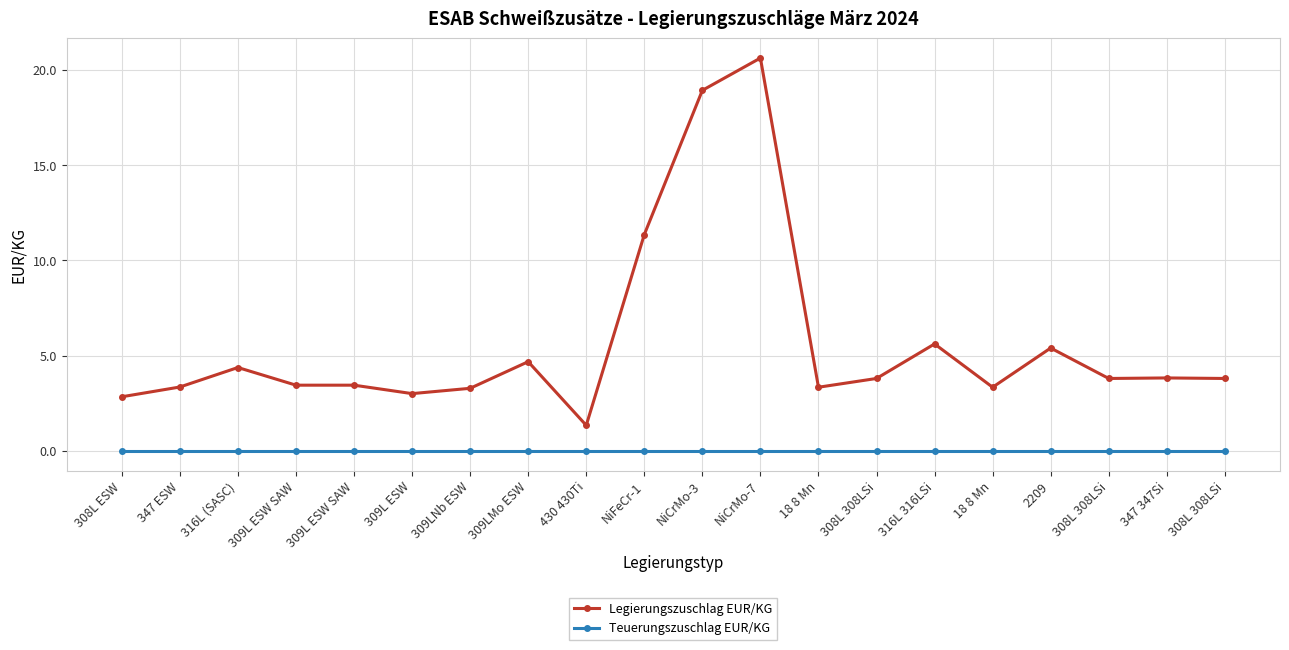

At which category is the sum across all series the highest?

NiCrMo-7